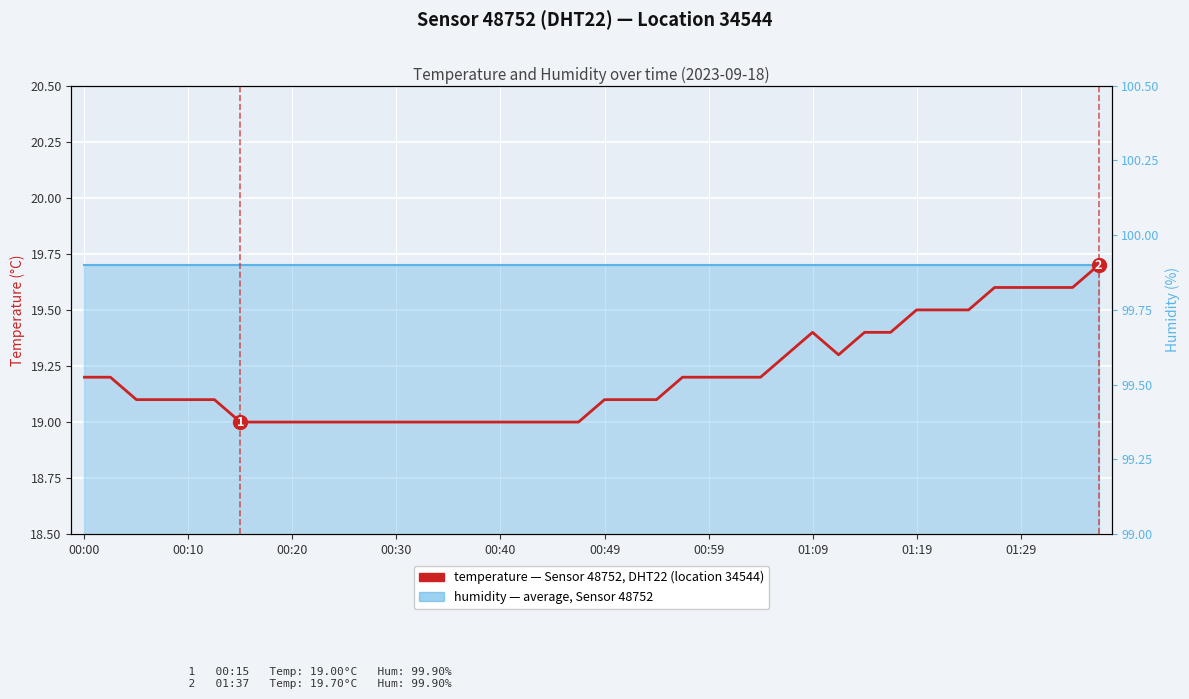

At which category does the data reach its first local peak?

01:09